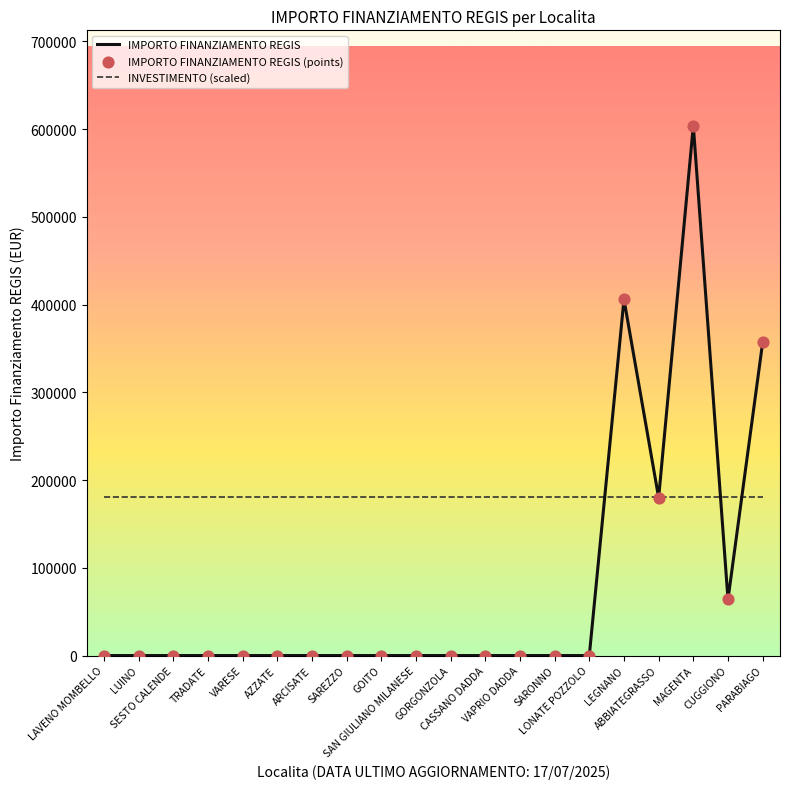

Is the value of IMPORTO FINANZIAMENTO REGIS at SAREZZO greater than the value of INVESTIMENTO (scaled) at GOITO?

No